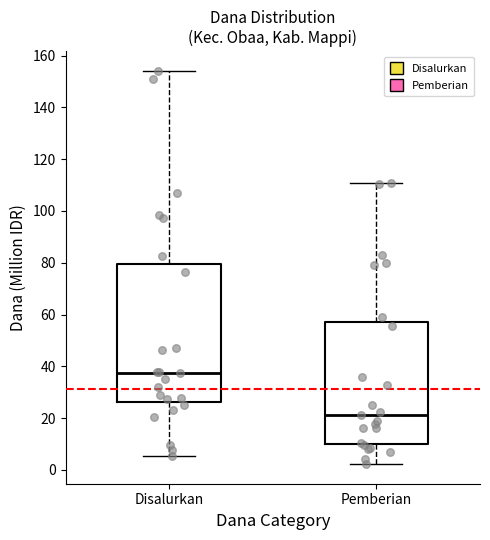

Which box is the tallest, from its lower edge to its upper edge?

Disalurkan